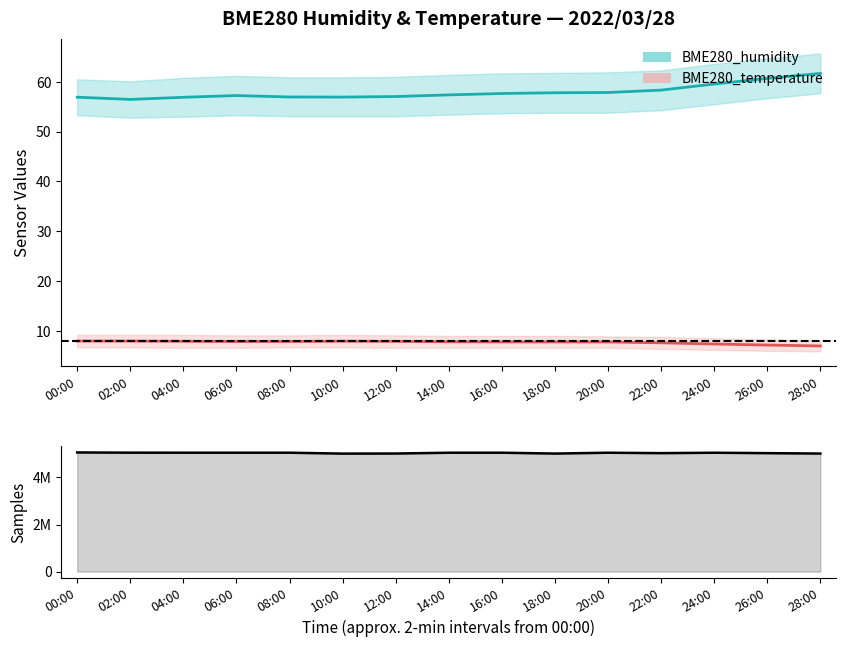

Rank the categories by value from lowest to highest.

10:00, 18:00, 28:00, 12:00, 26:00, 22:00, 24:00, 16:00, 14:00, 20:00, 08:00, 04:00, 06:00, 02:00, 00:00